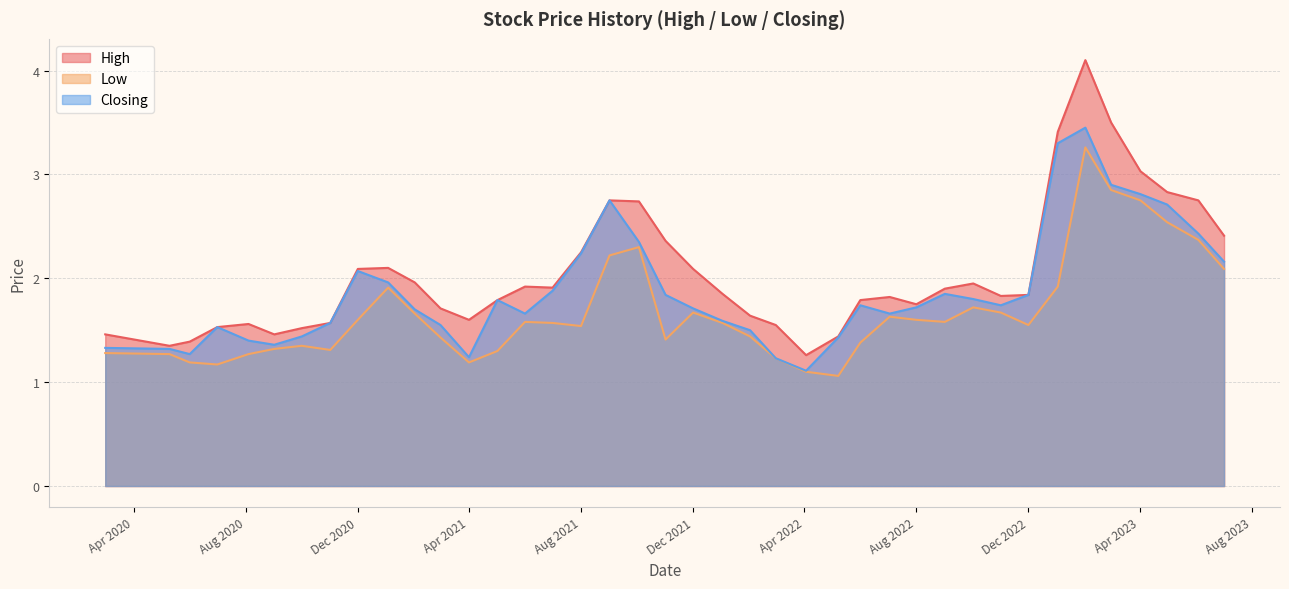

What is the total value across all series at 03/07/2022?

5.1